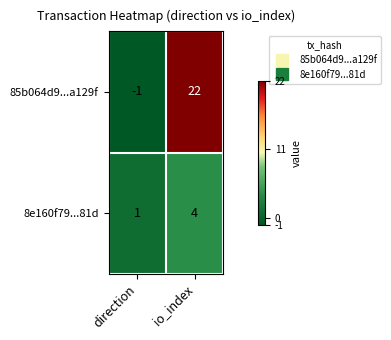

What is the minimum value shown in the chart?

-1